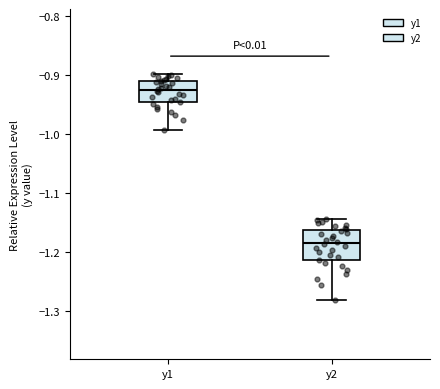

Comparing the boxes themselves (not the whiskers), which one is the tallest?

y2